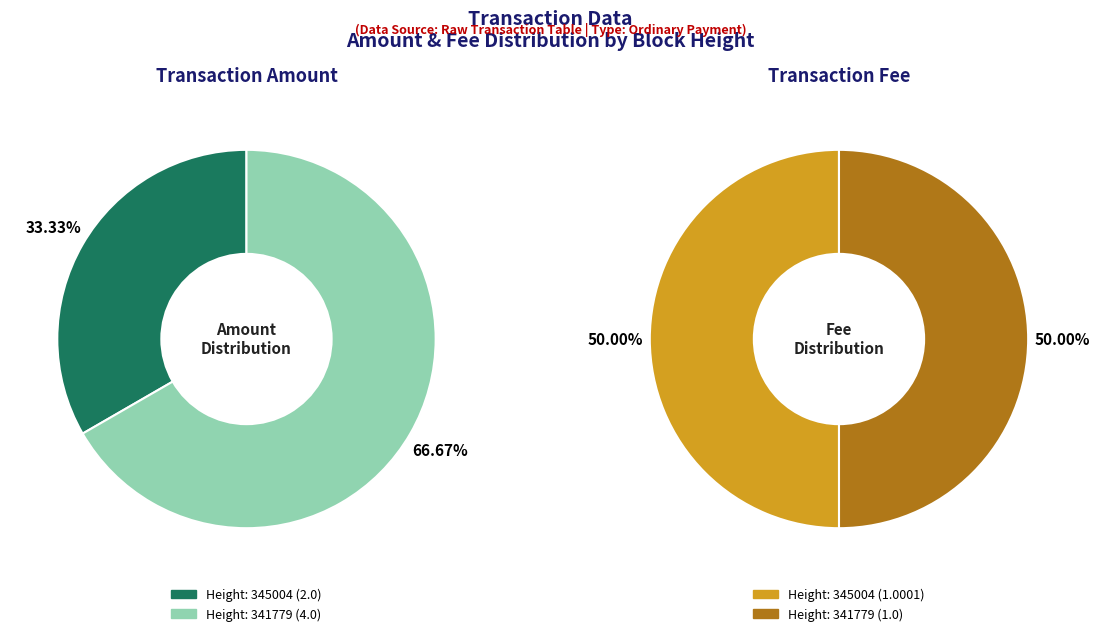

How many slices are in this pie chart?

2